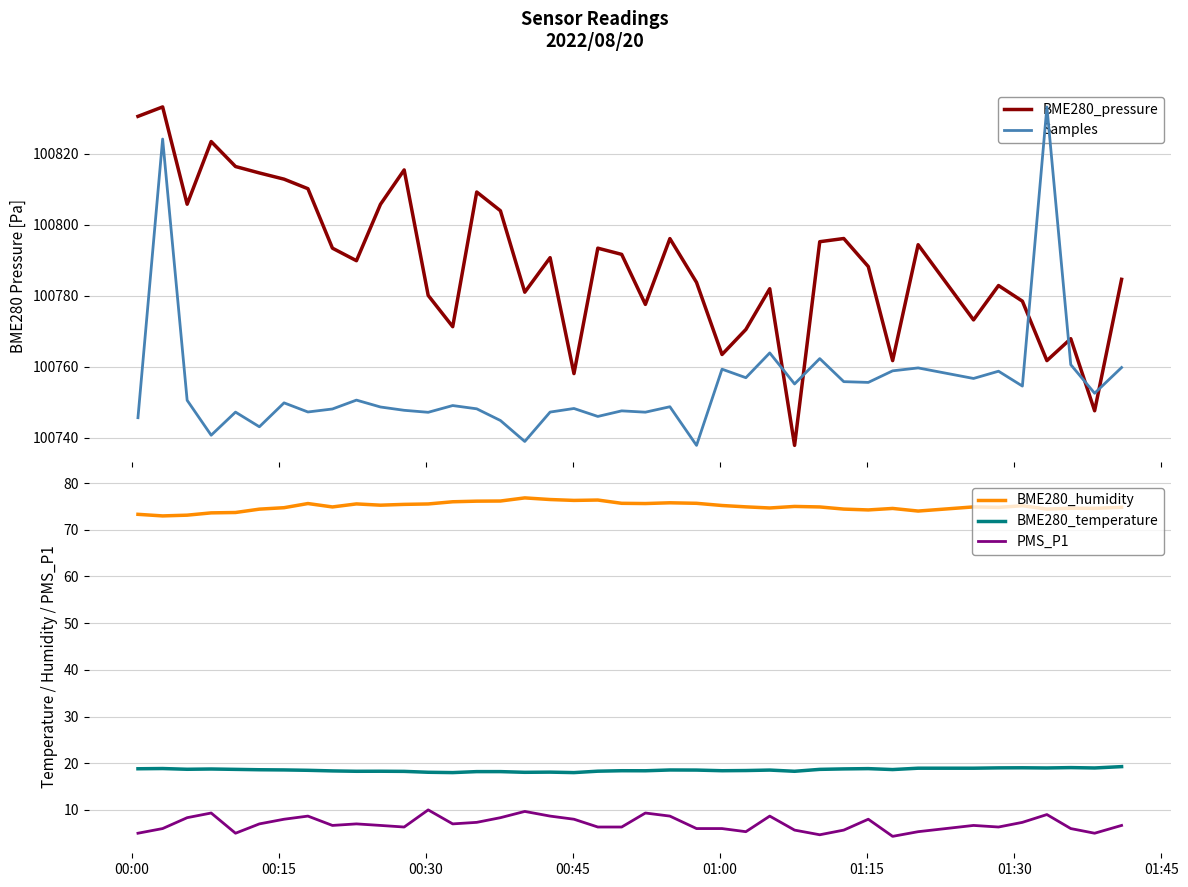

What is the maximum value for PMS_P1?

10.0